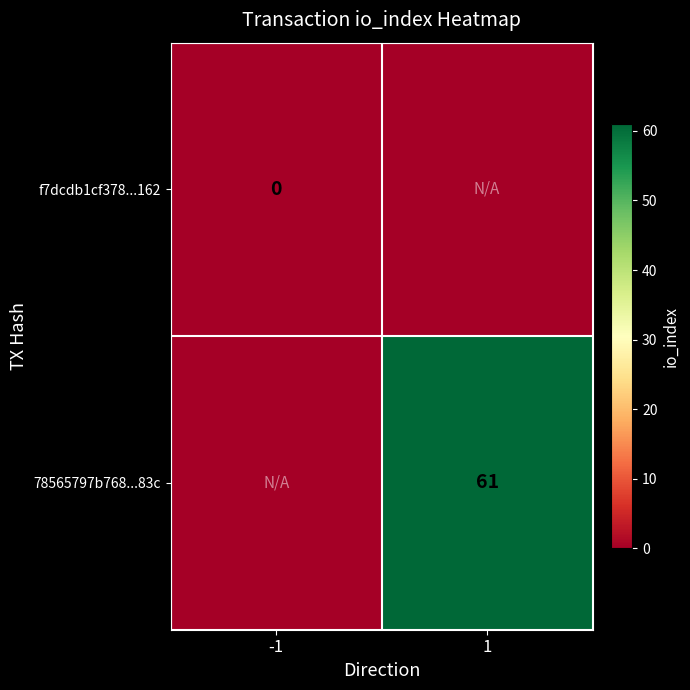

True or false: 78565797b768...83c has a value of 15 at 1.

False